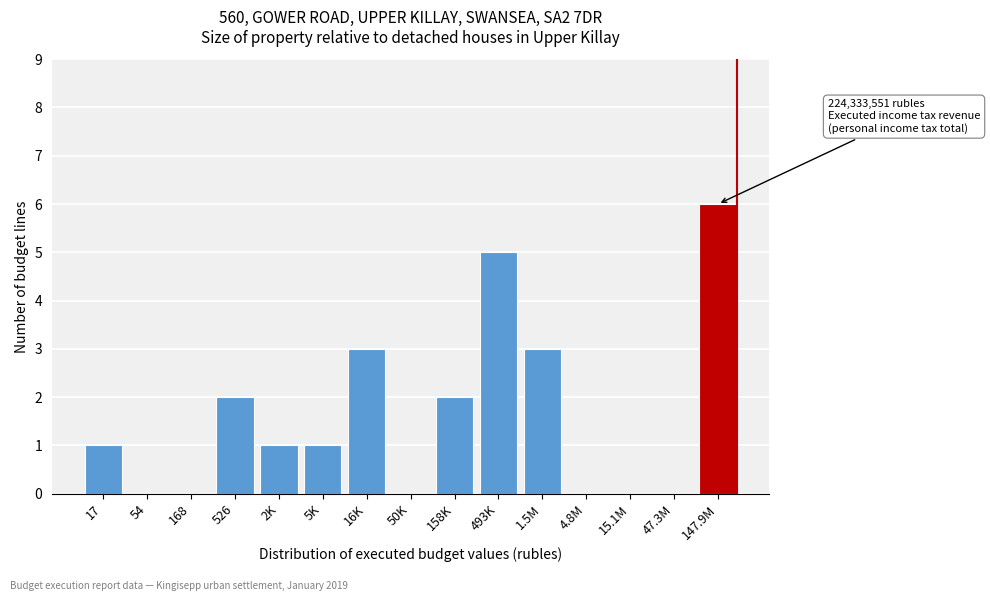

Reading left to right, list all the values displayed in this chart.

17=1	54=0	168=0	526=2	2K=1	5K=1	16K=3	50K=0	158K=2	493K=5	1.5M=3	4.8M=0	15.1M=0	47.3M=0	147.9M=6